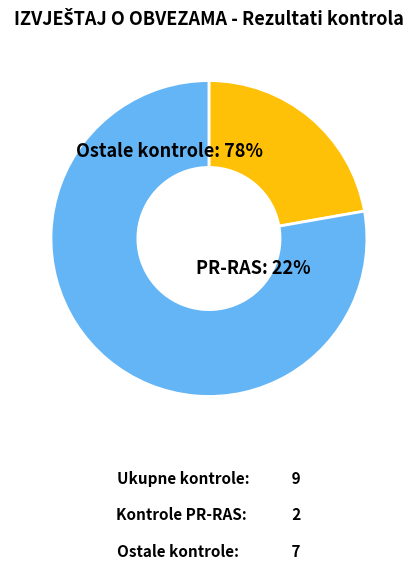

The OPĆE KONTROLE slice represents 15% of the pie. True or false?

False